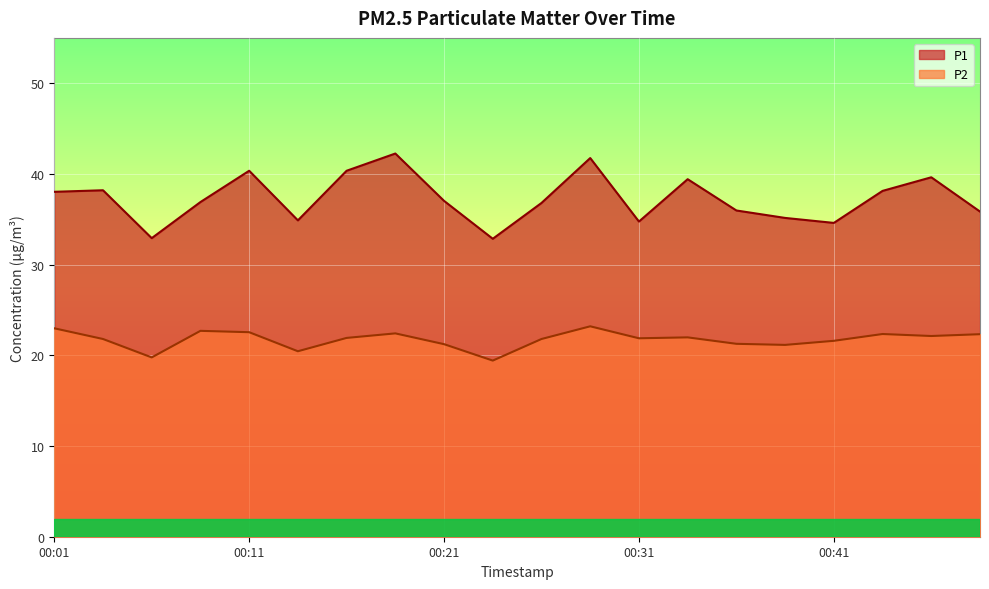

Reading left to right, extract all data points from this chart.

P1: 38.0	38.2	32.9	36.9	40.4	34.9	40.4	42.2	37.0	32.9	36.8	41.8	34.8	39.4	36.0	35.1	34.6	38.1	39.6	35.9
P2: 23.0	21.8	19.8	22.7	22.6	20.4	21.9	22.4	21.2	19.4	21.8	23.2	21.9	22.0	21.3	21.1	21.6	22.4	22.1	22.3